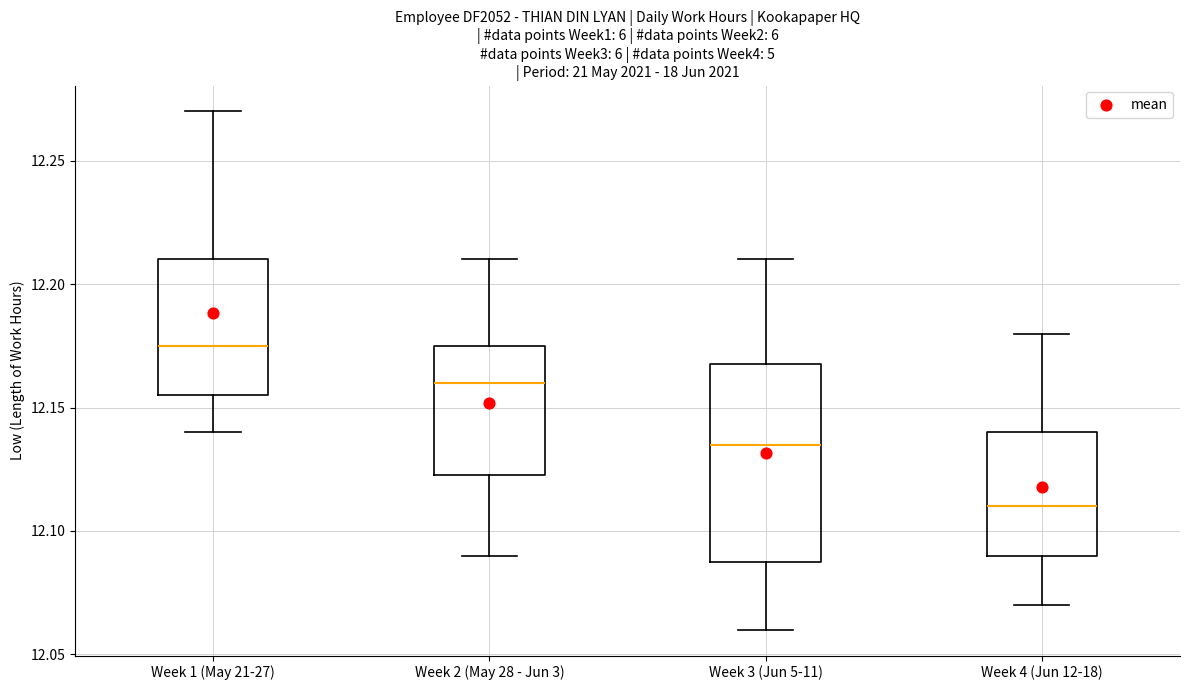

Reading left to right, transcribe this box plot: for each box, give where its median line is, the range the box spans, and where its two whiskers end, as read against the y-axis. The values are not printed on the chart, so give them approximately, as read against the axis.

Week 1 (May 21-27): median 12.175, box 12.155 to 12.210, whiskers 12.140 to 12.270
Week 2 (May 28 - Jun 3): median 12.160, box 12.125 to 12.175, whiskers 12.090 to 12.210
Week 3 (Jun 5-11): median 12.135, box 12.090 to 12.170, whiskers 12.060 to 12.210
Week 4 (Jun 12-18): median 12.110, box 12.090 to 12.140, whiskers 12.070 to 12.180